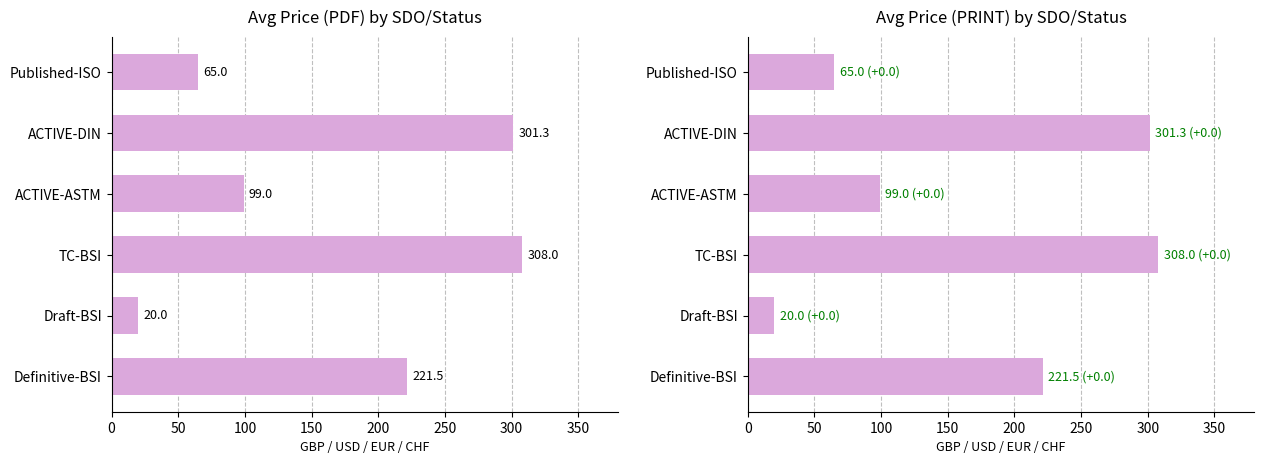

What is the value of the Price (PRINT) bar at the 6th from the left?

65.0